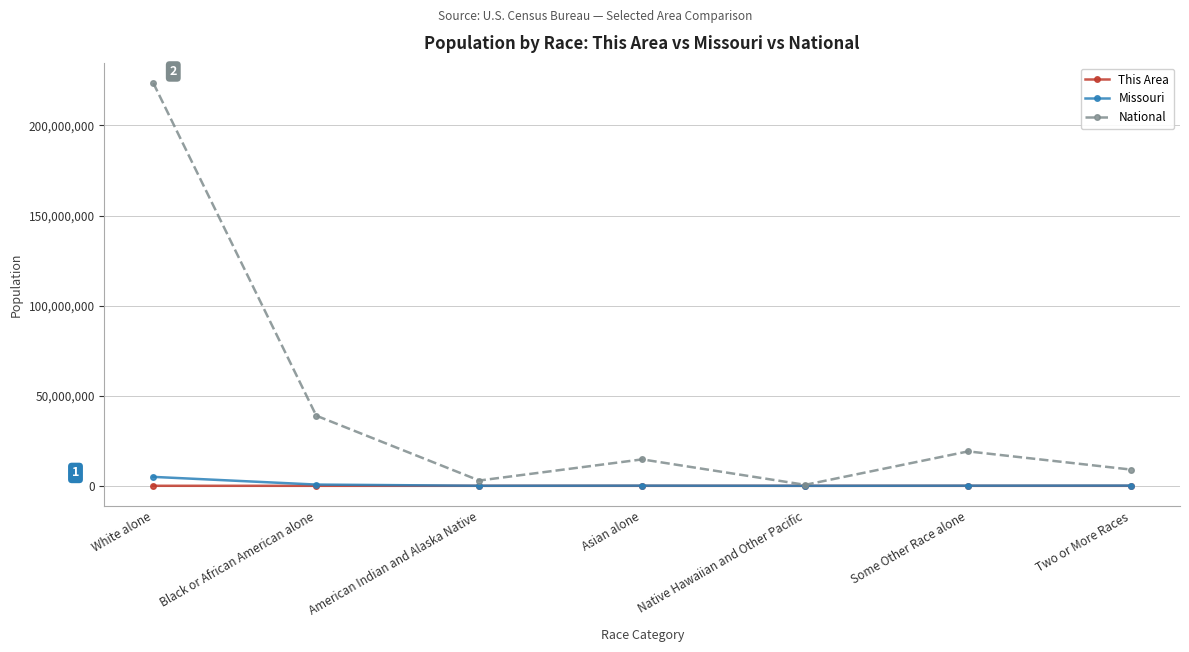

The value of National at White alone is 95929943. True or false?

False